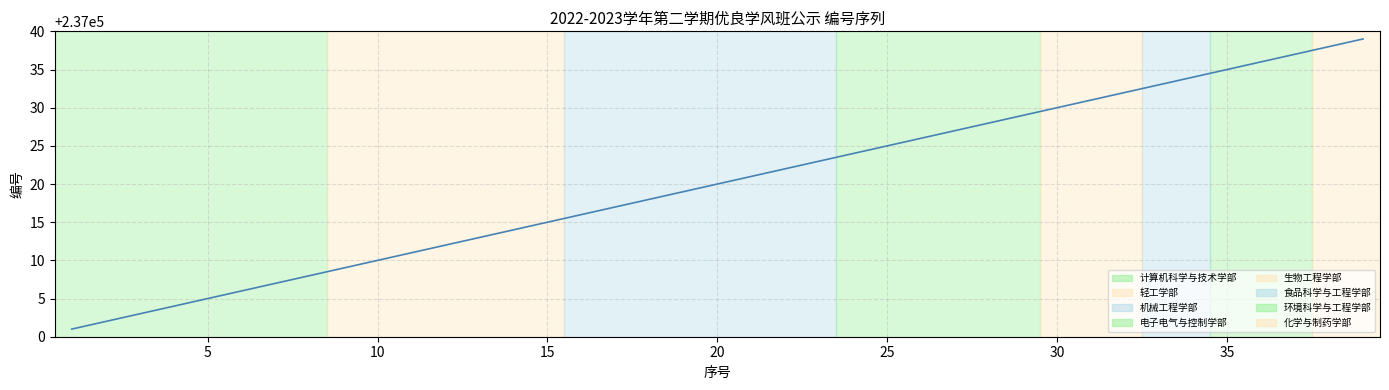

What is the minimum value shown in the chart?

237001